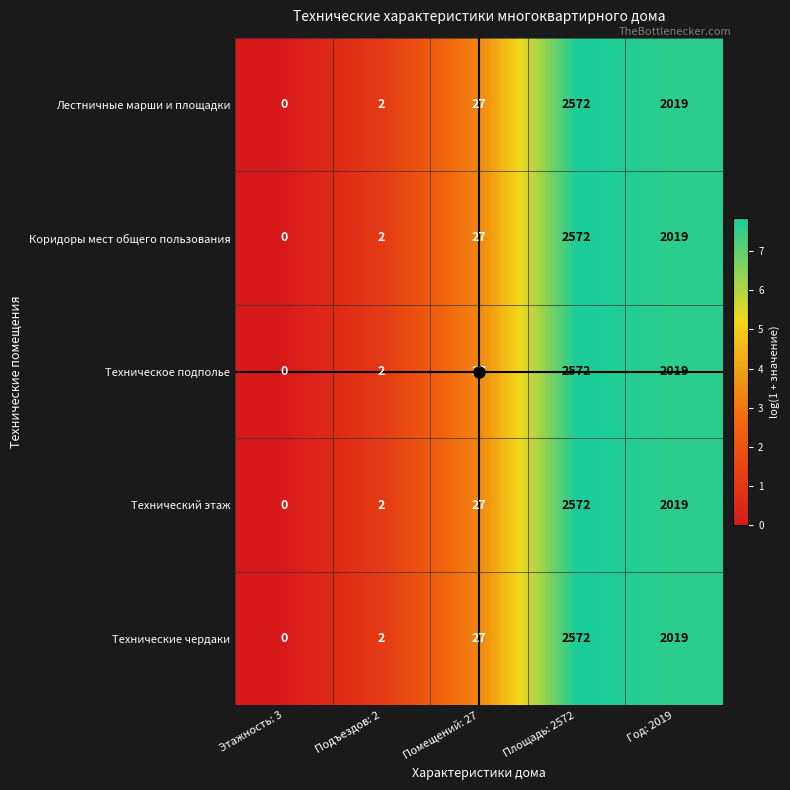

What is the difference between the maximum and minimum values in the Техническое подполье series?

2572